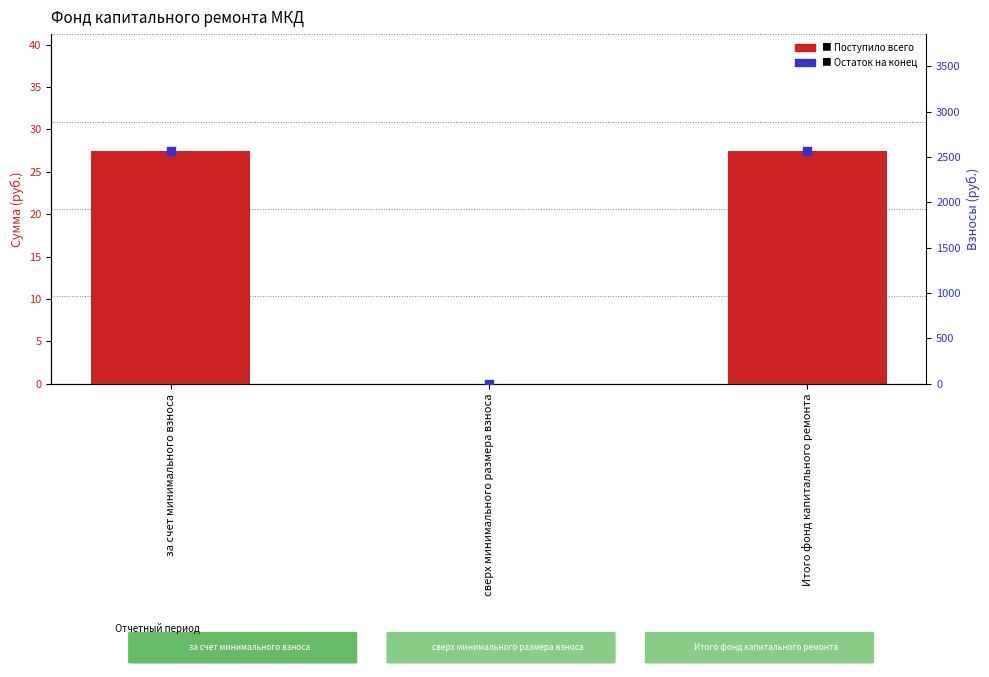

Which series has the widest spread of Y values?

Остаток на конец